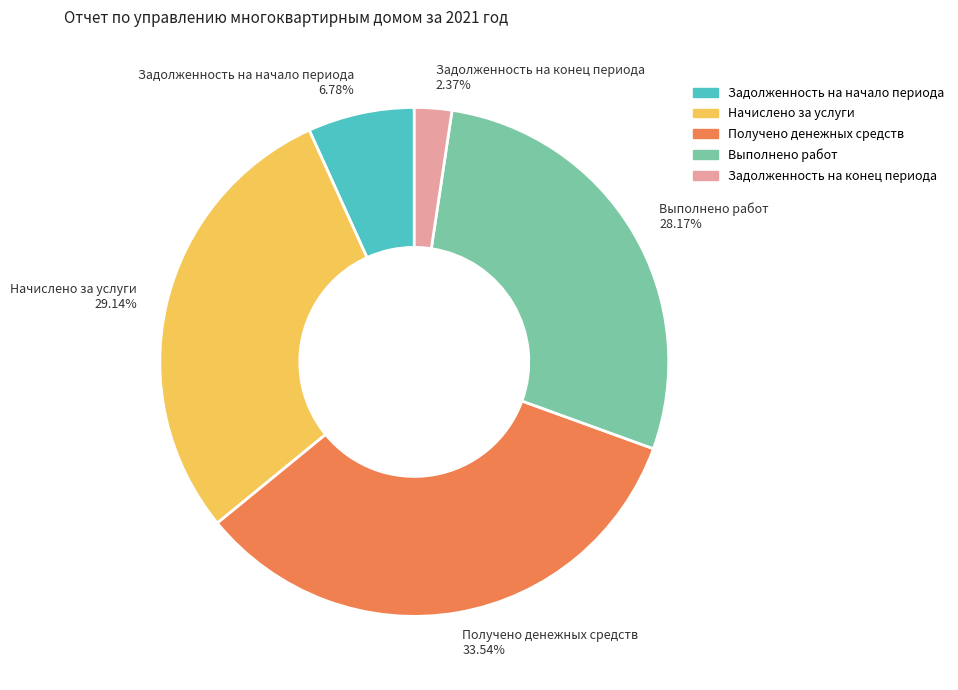

What percentage is the Получено денежных средств slice, to the nearest percent?

34%